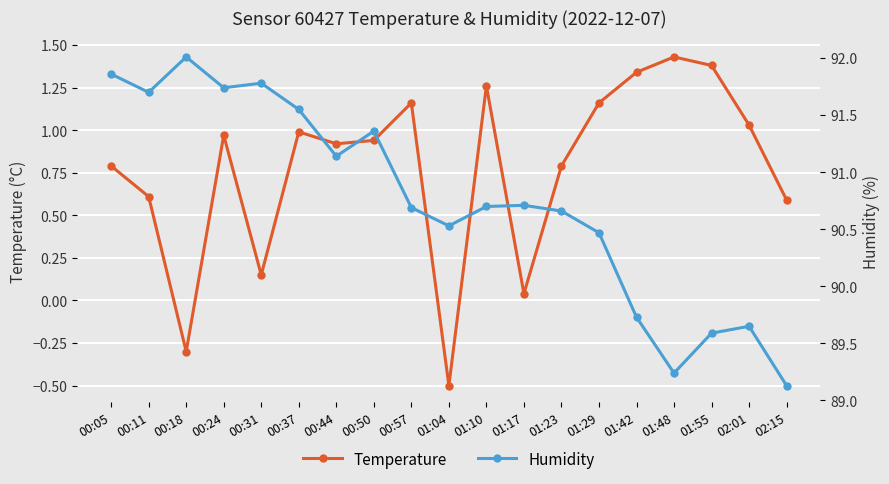

At which category is the sum across all series the highest?

00:24